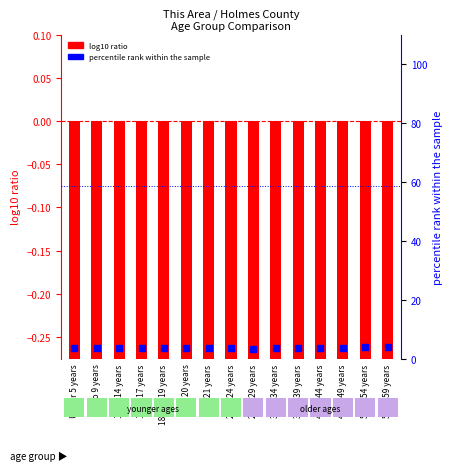

Which series contains the lowest Y value?

log10 ratio